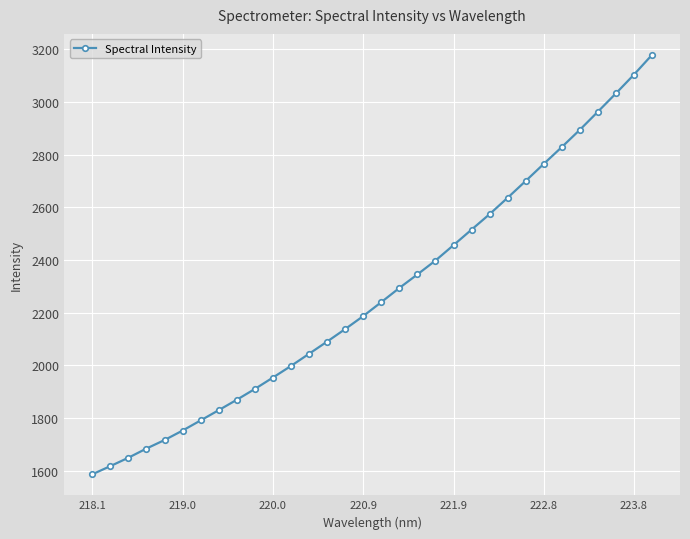

What is the value of the 28th point from the left?

2894.5